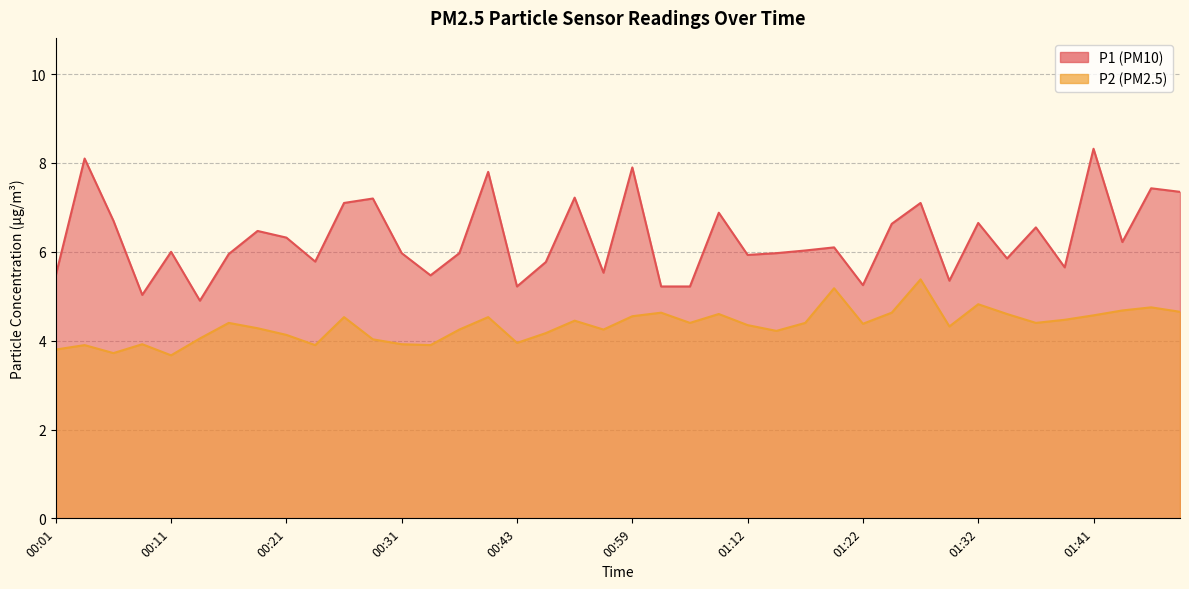

Which has a higher value, 00:31 or 00:28?

00:28